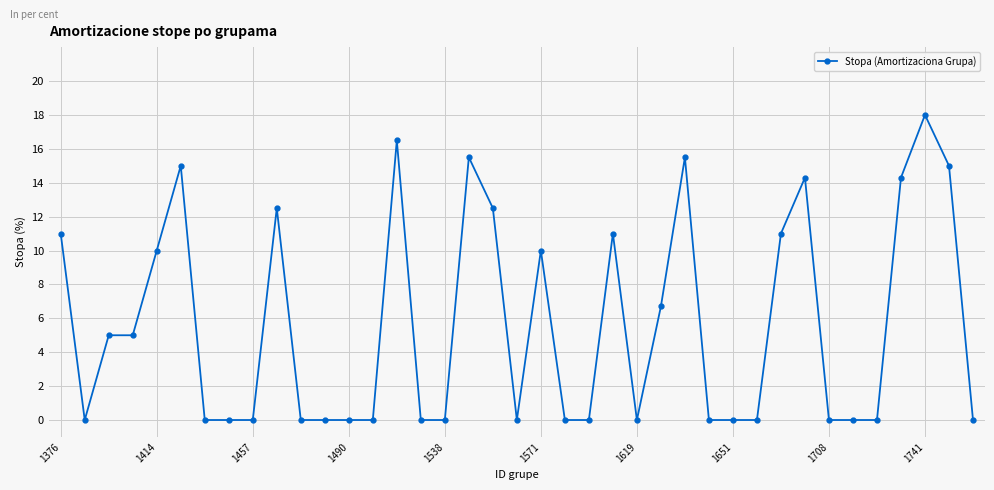

Count the number of data series in this chart.

1